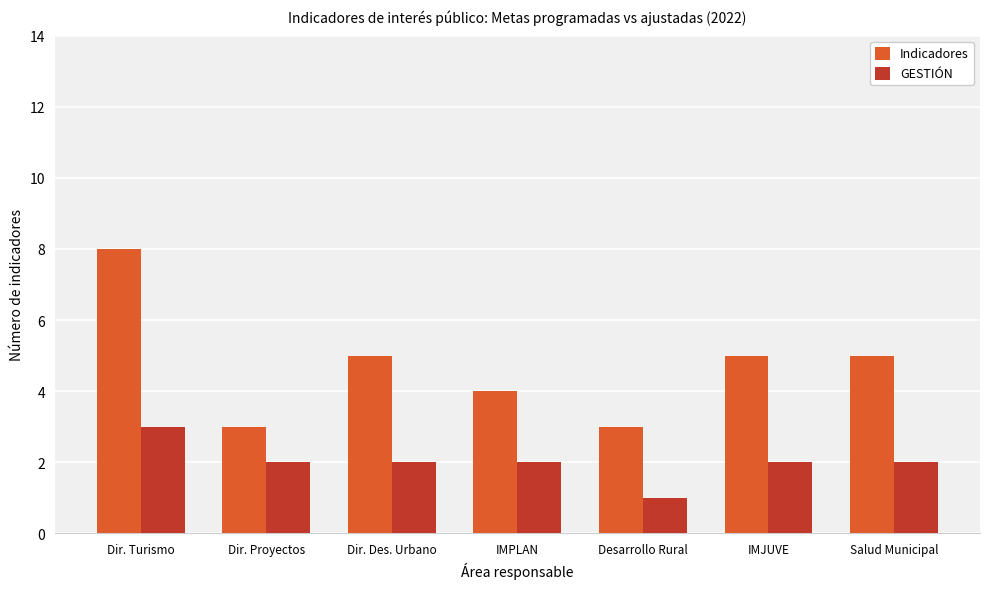

Count the number of data series in this chart.

2